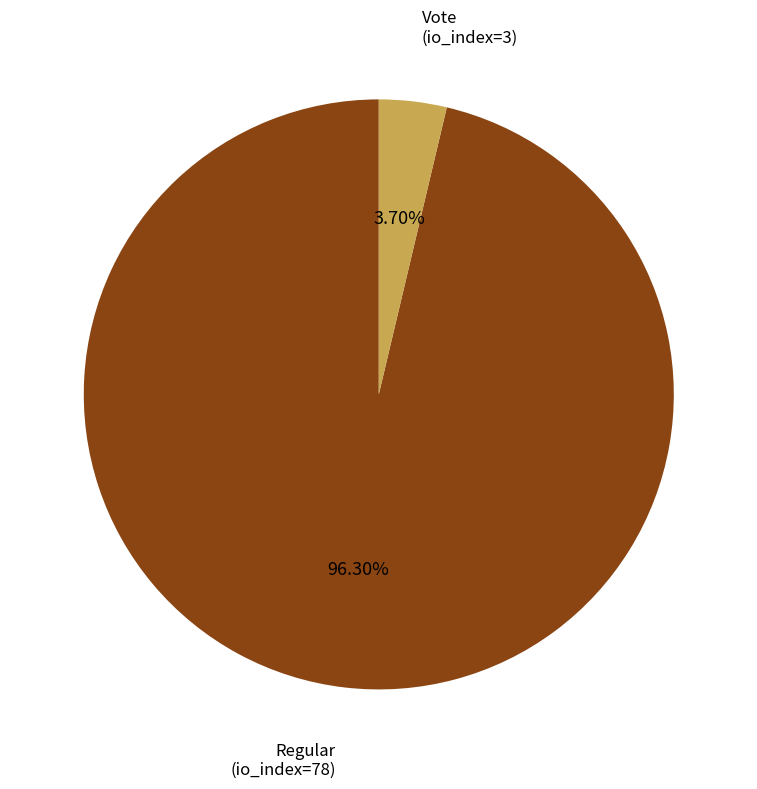

What is the majority slice?

Regular (io_index=78)